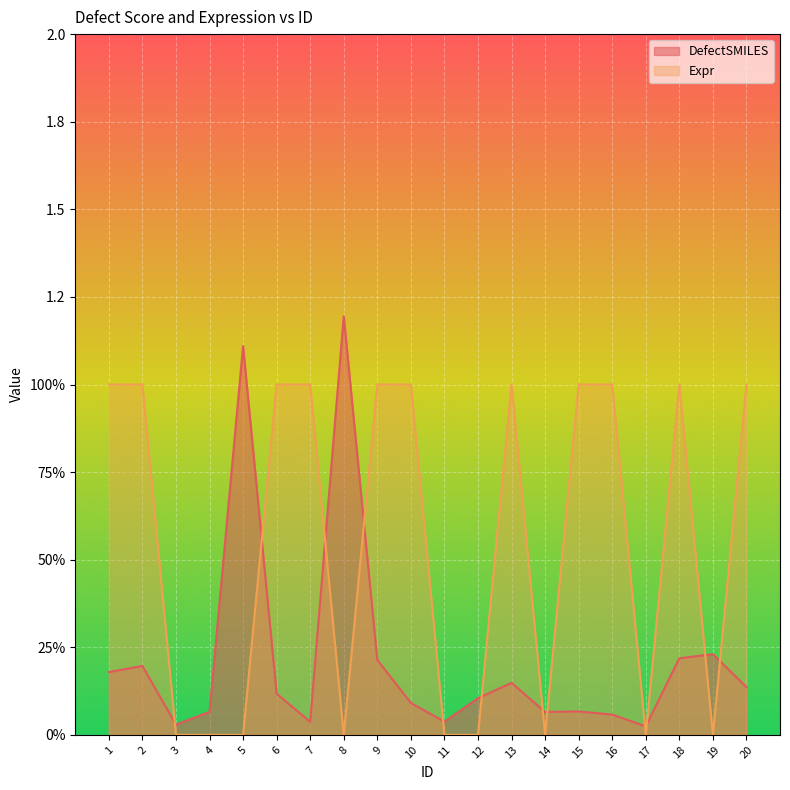

Where is Expr nearest to the value 0?

3